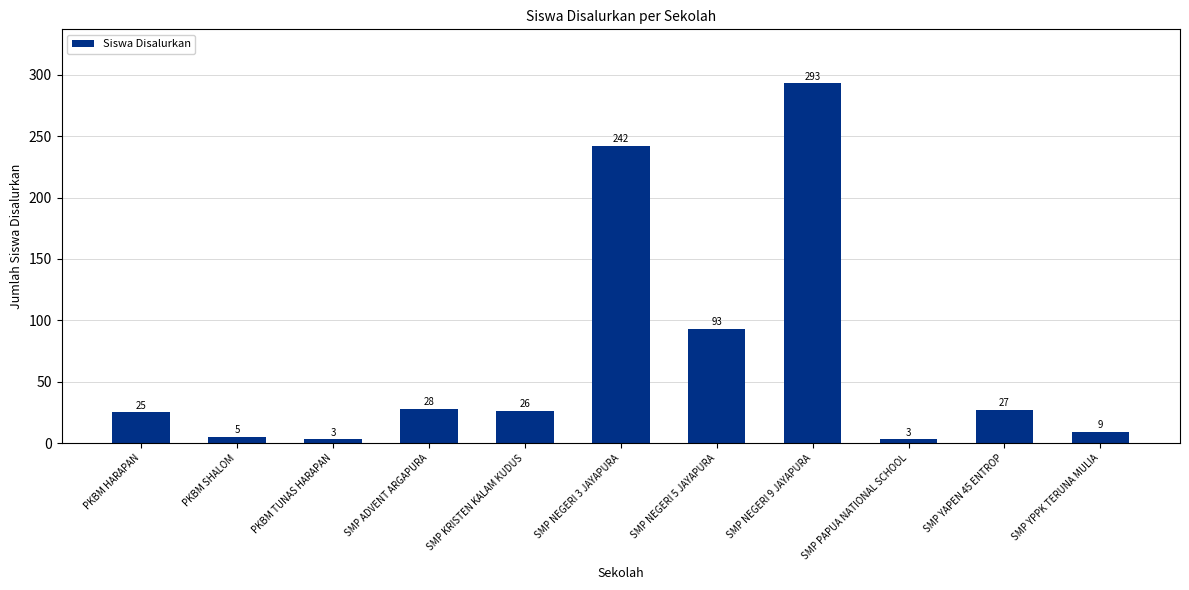

What is the sum of the values at SMP NEGERI 5 JAYAPURA and SMP PAPUA NATIONAL SCHOOL?

96